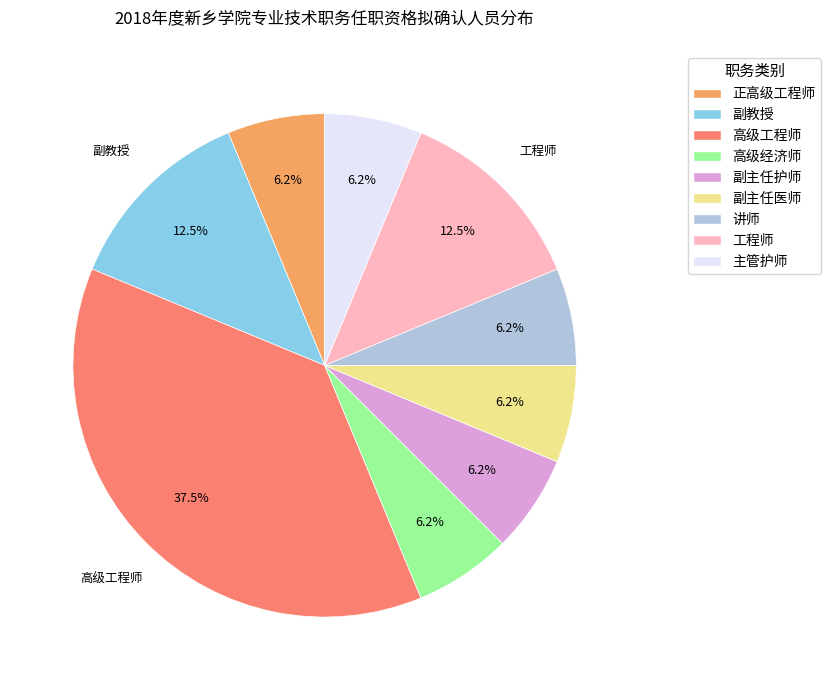

Which category has the biggest portion of the pie?

高级工程师